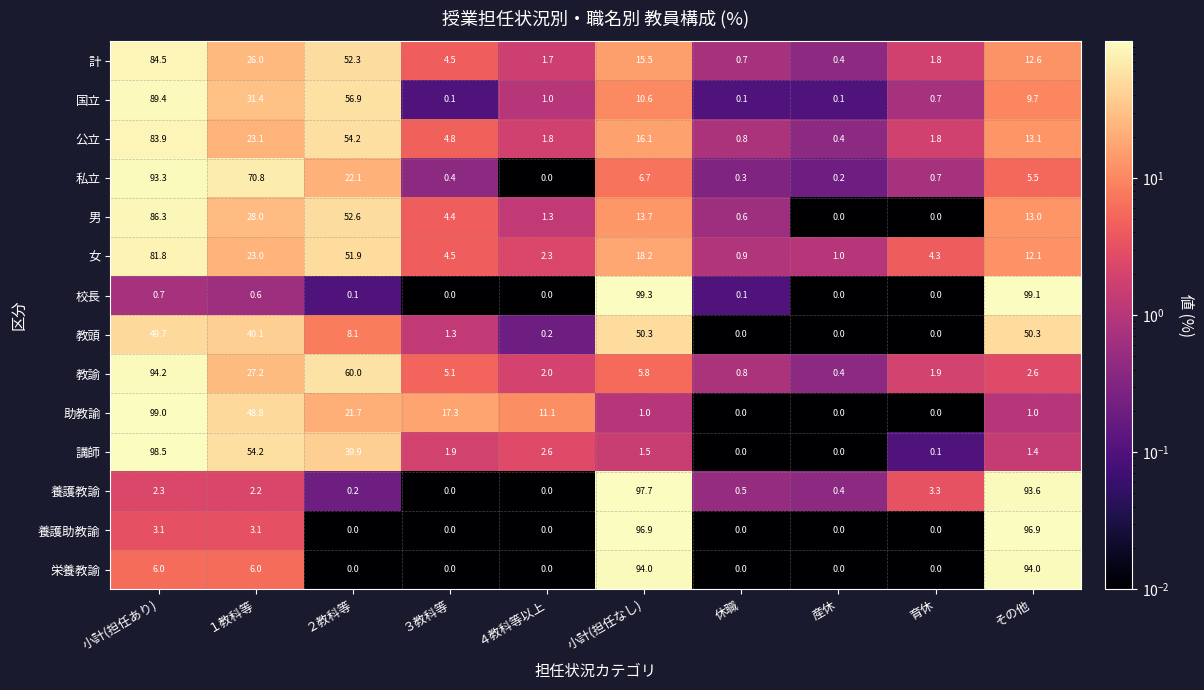

Which series has the largest range (max minus min)?

校長